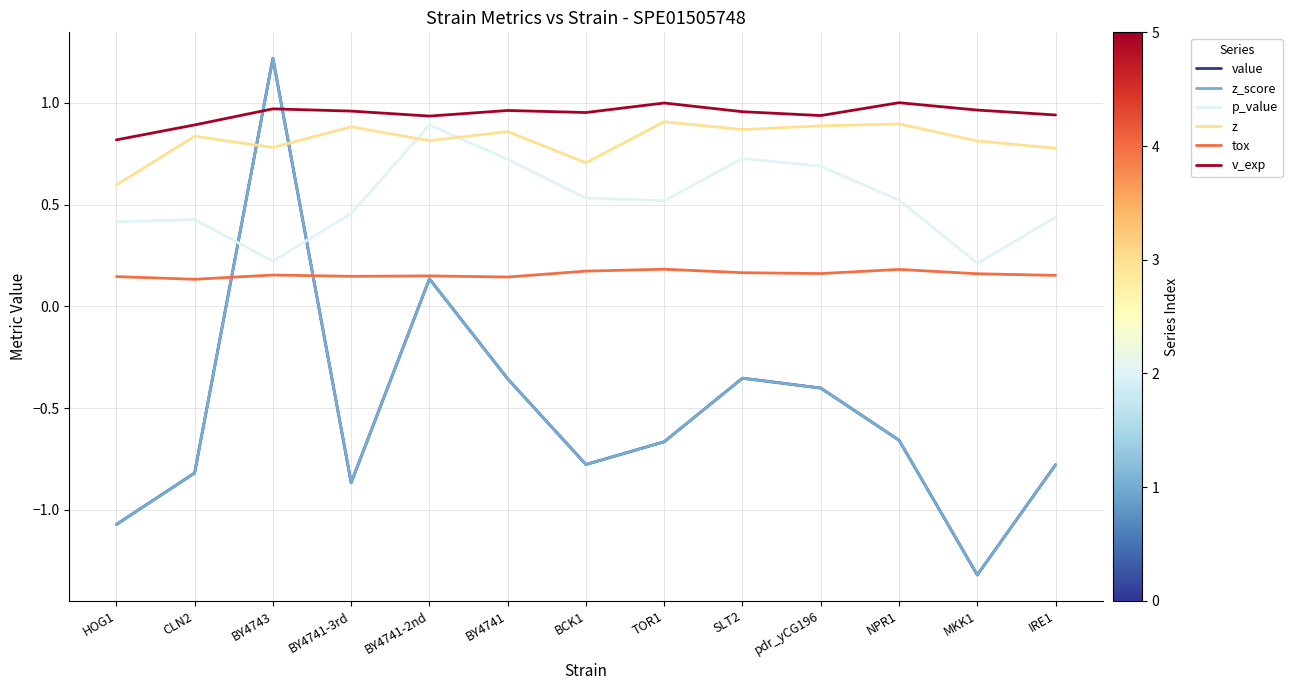

What is the sum of all tox values?

2.1